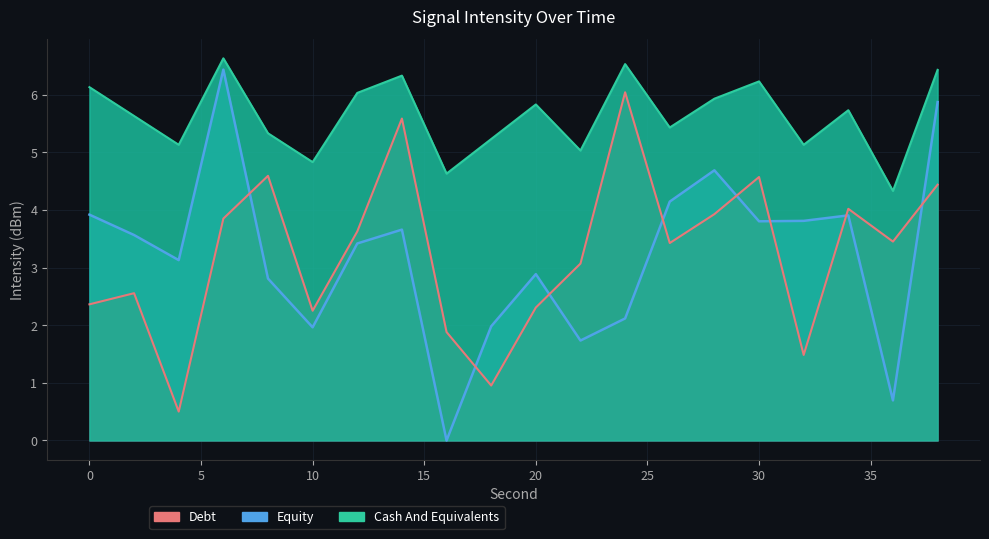

Reading left to right, extract all data points from this chart.

Debt: 2.4	2.6	0.5	3.8	4.6	2.3	3.6	5.6	1.9	1.0	2.3	3.1	6.0	3.4	3.9	4.6	1.5	4.0	3.5	4.4
Equity: 3.9	3.6	3.1	6.4	2.8	2.0	3.4	3.7	0.0	2.0	2.9	1.7	2.1	4.1	4.7	3.8	3.8	3.9	0.7	5.9
Cash And Equivalents: 6.1	5.6	5.1	6.6	5.3	4.8	6.0	6.3	4.6	5.2	5.8	5.0	6.5	5.4	5.9	6.2	5.1	5.7	4.3	6.4